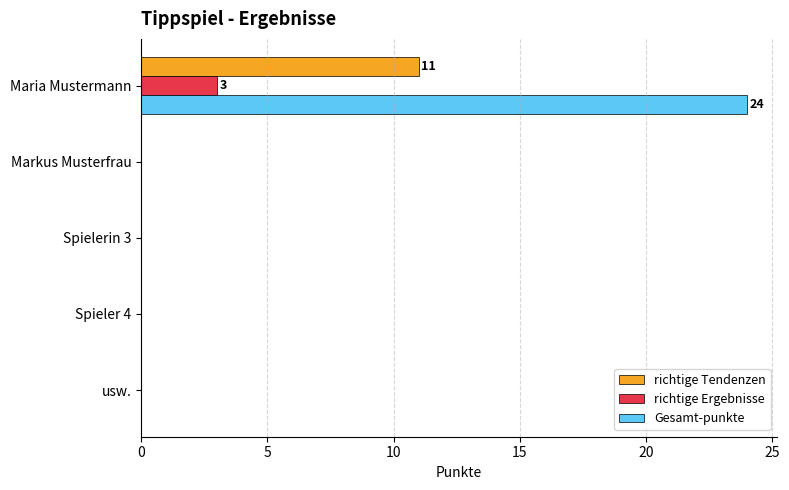

Is the value of Gesamt-punkte at Maria Mustermann greater than the value of richtige Tendenzen at usw.?

Yes